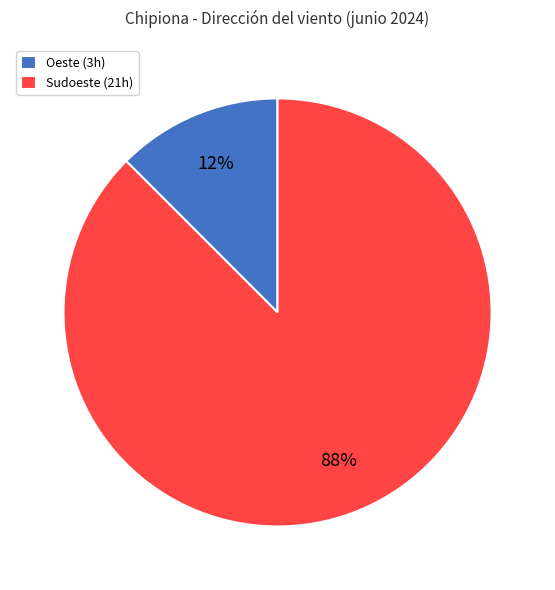

What is the smallest slice in the pie chart?

Oeste (3h)